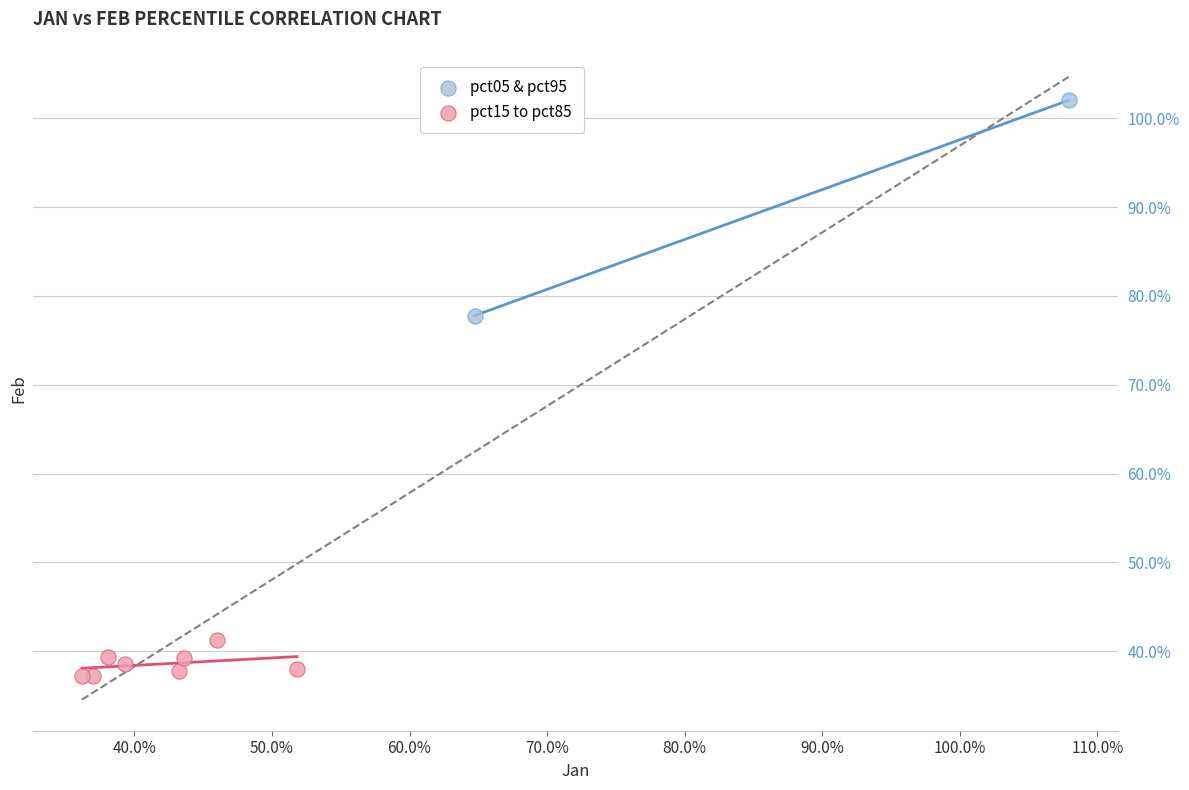

Which series contains the lowest Y value?

pct15 to pct85